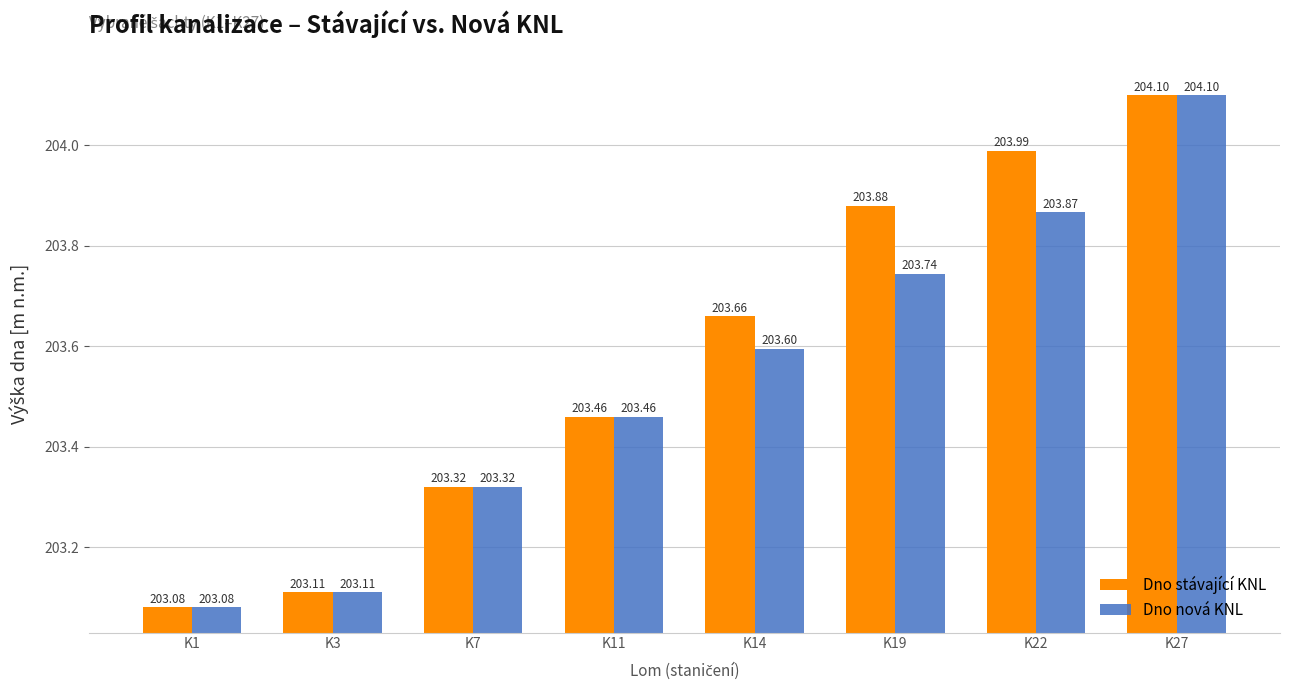

What is the difference between the second highest and second lowest values in the Dno stávající KNL series?

0.9